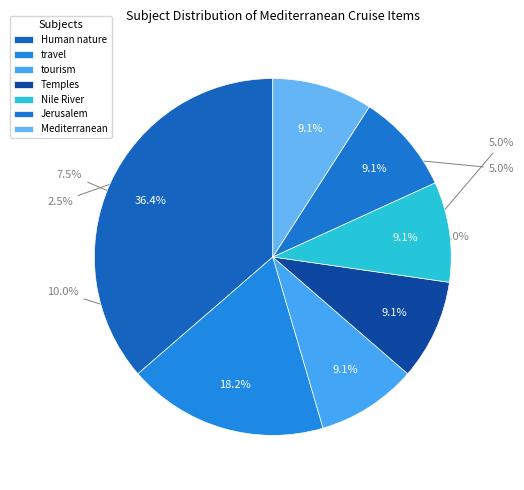

To the nearest percent, what is the combined percentage of travel and Temples?

27%